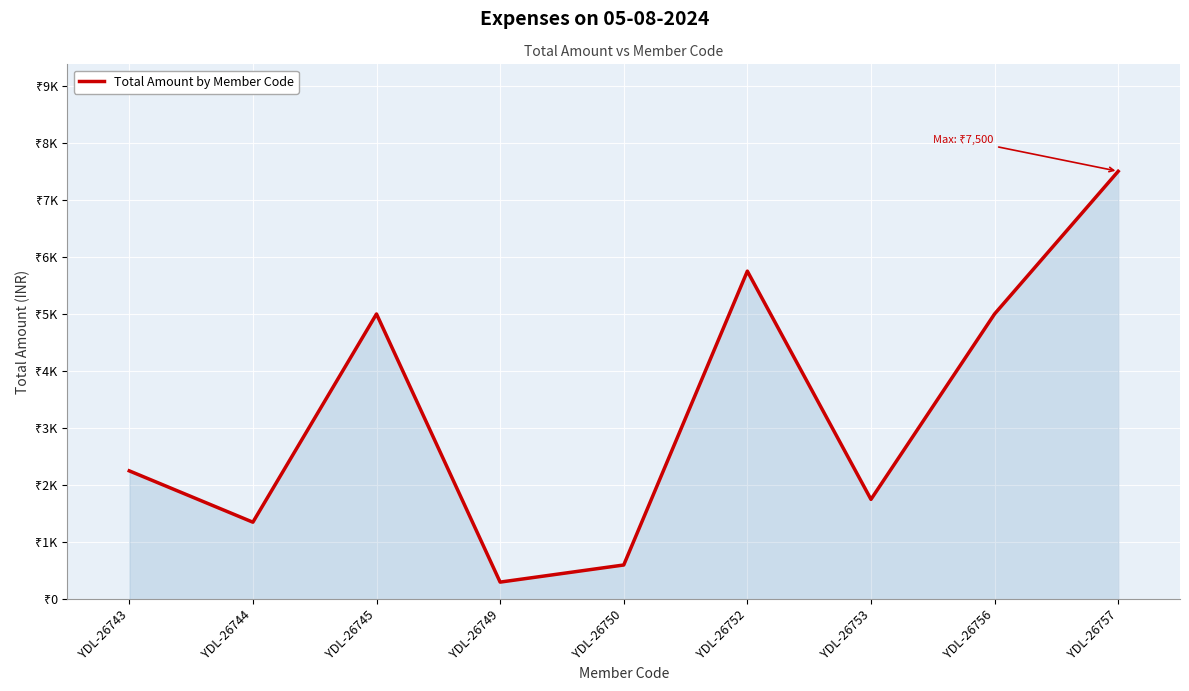

At which category does the data reach its first local peak?

YDL-26745